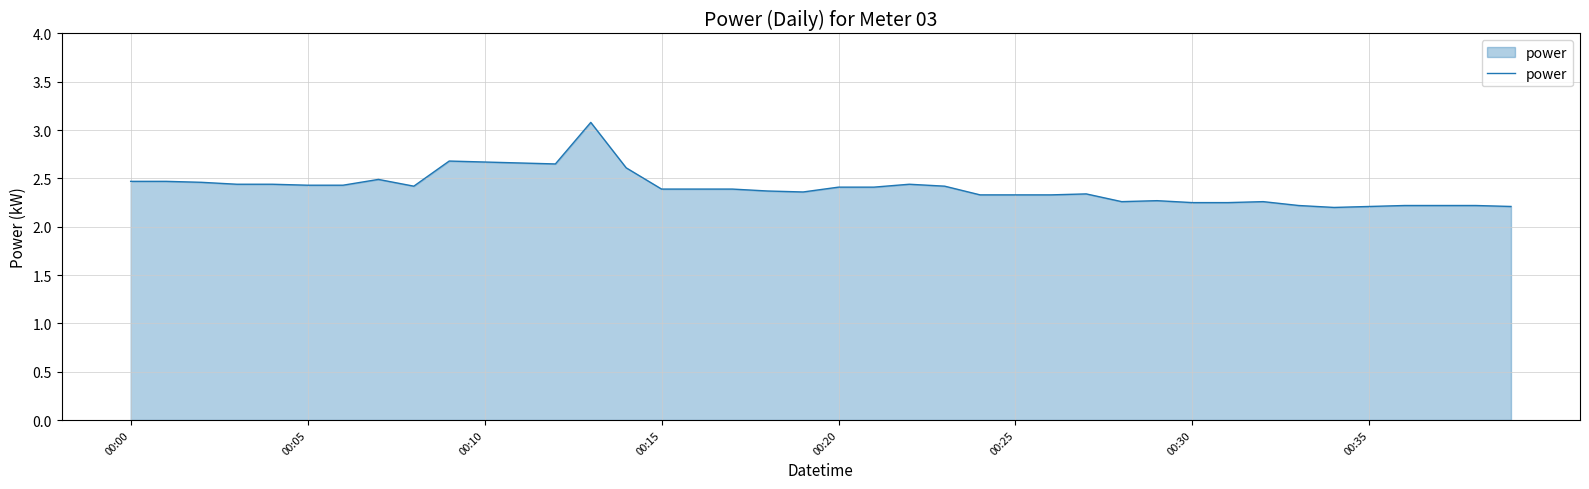

What is the sum of all values?

96.1